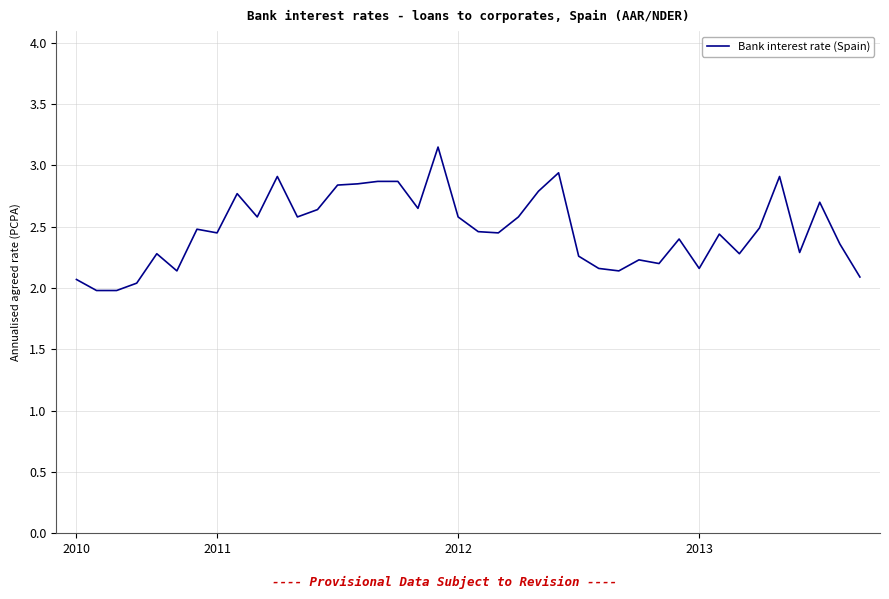

What is the minimum value shown in the chart?

2.0